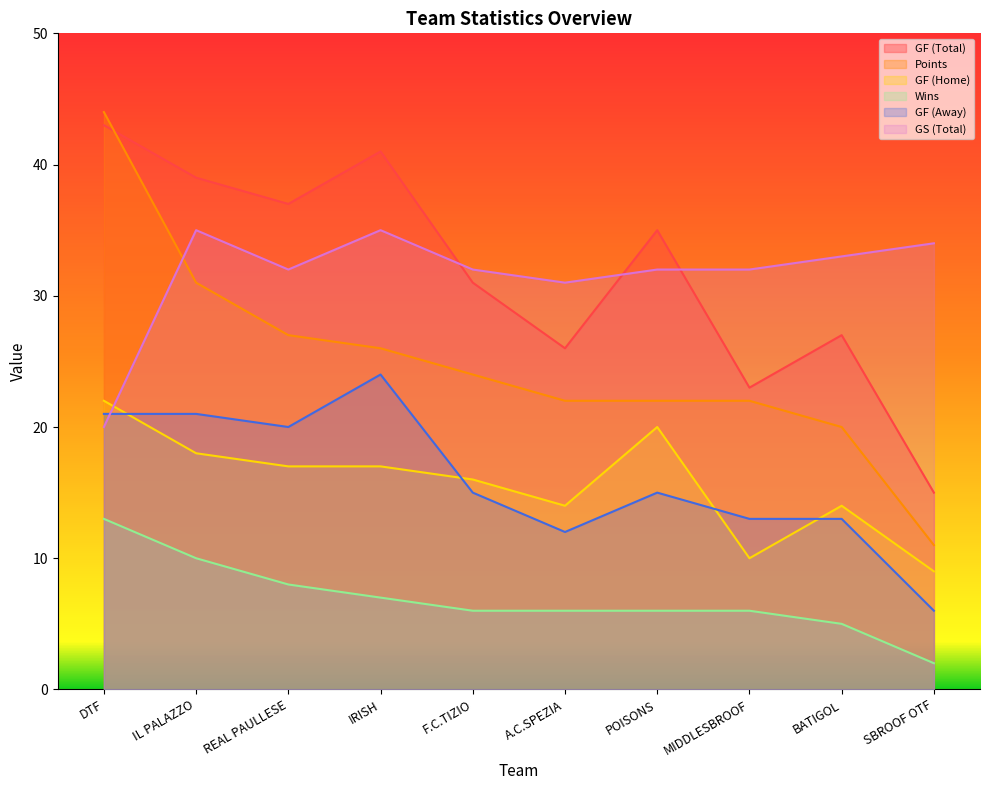

What is the total value across all series at F.C.TIZIO?

124